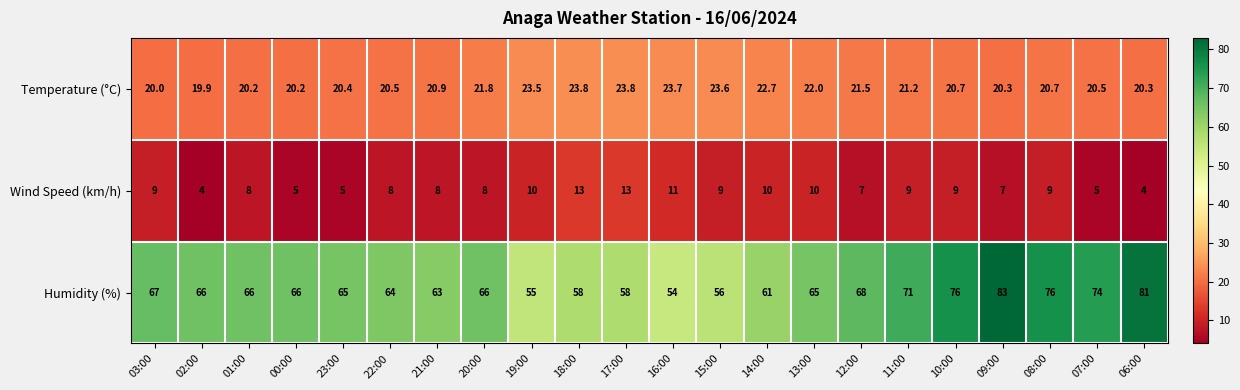

Which label corresponds to the largest value in the chart?

09:00